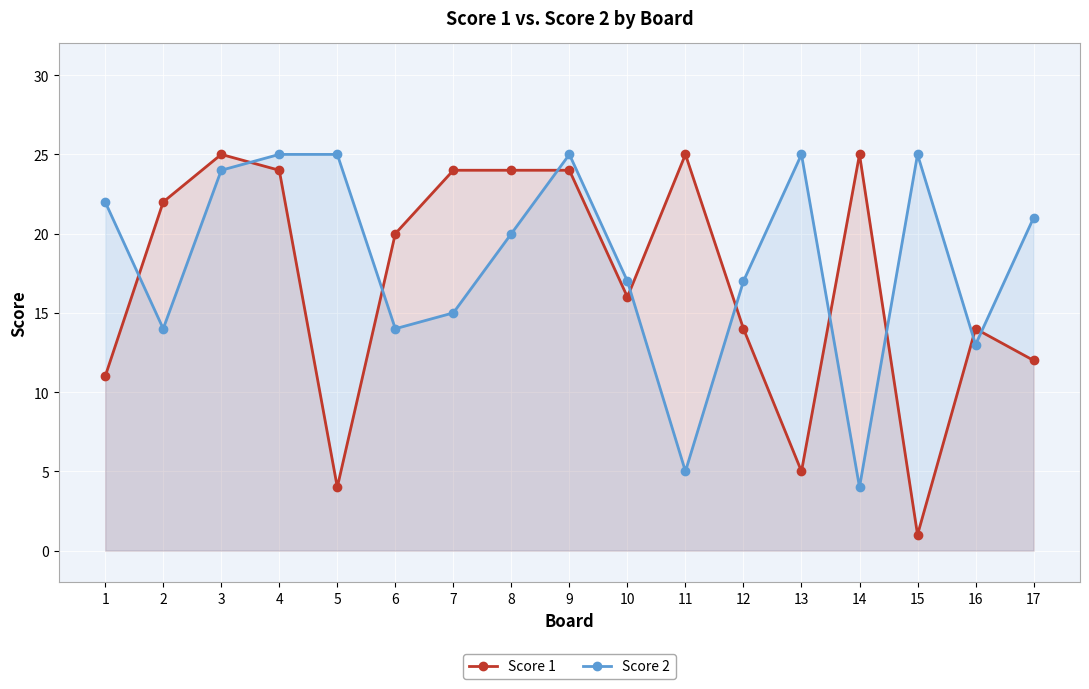

What is the difference between the second highest and minimum values in the Score 2 series?

21